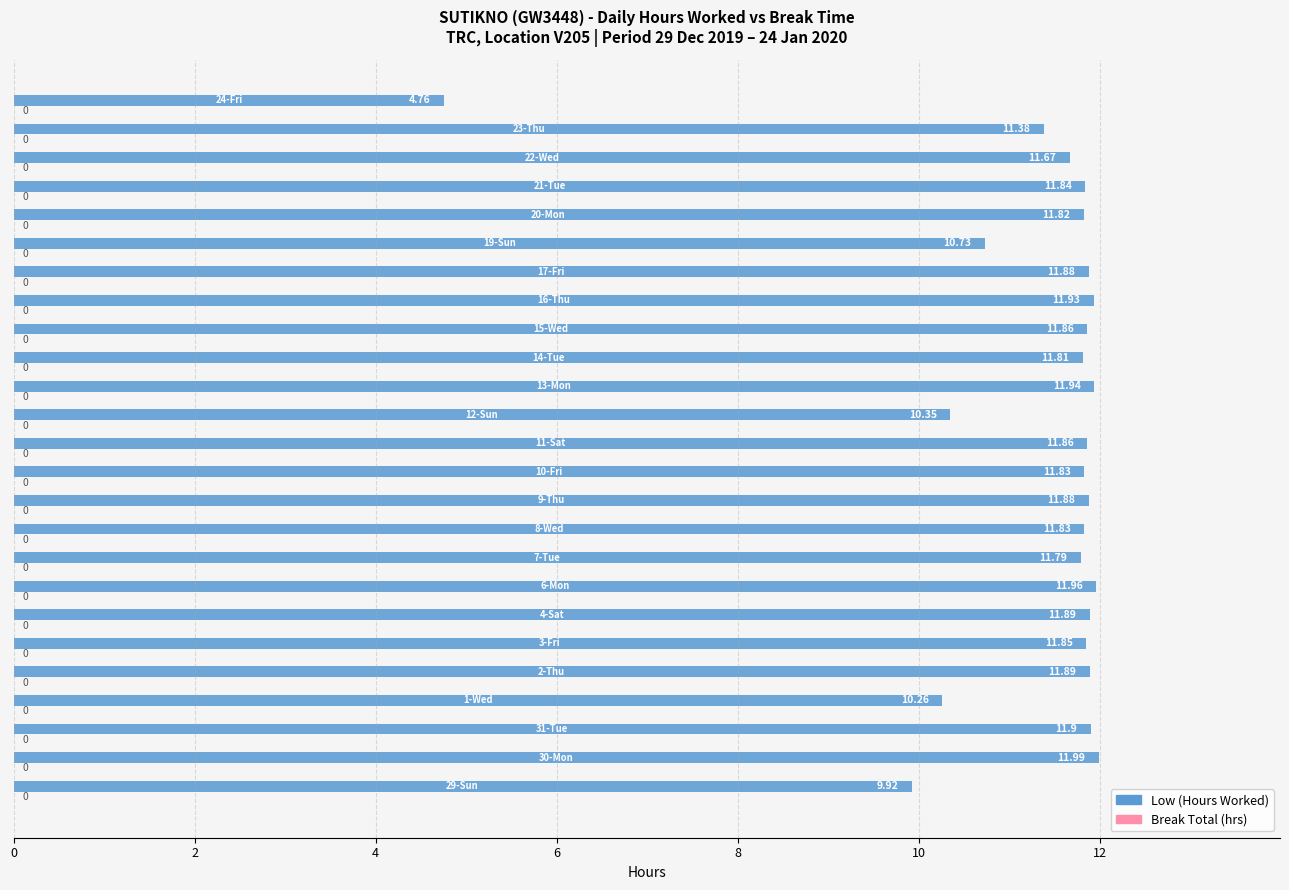

Are the bars grouped side by side (vs. stacked)?

No